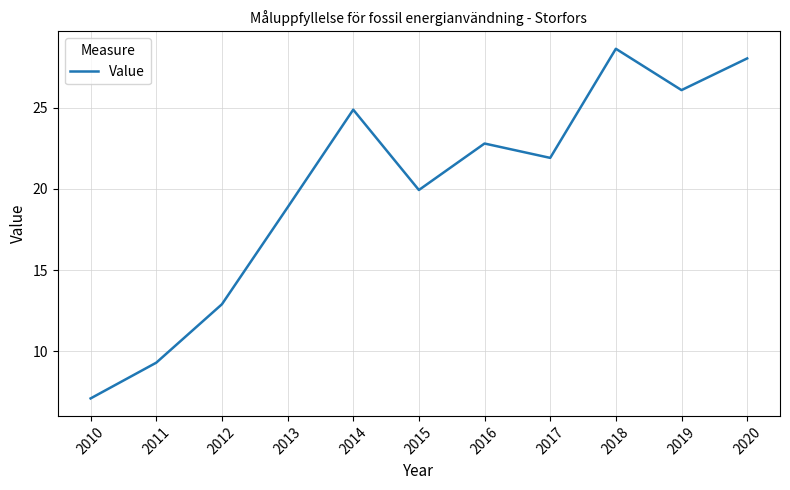

How many values are below 21?

5